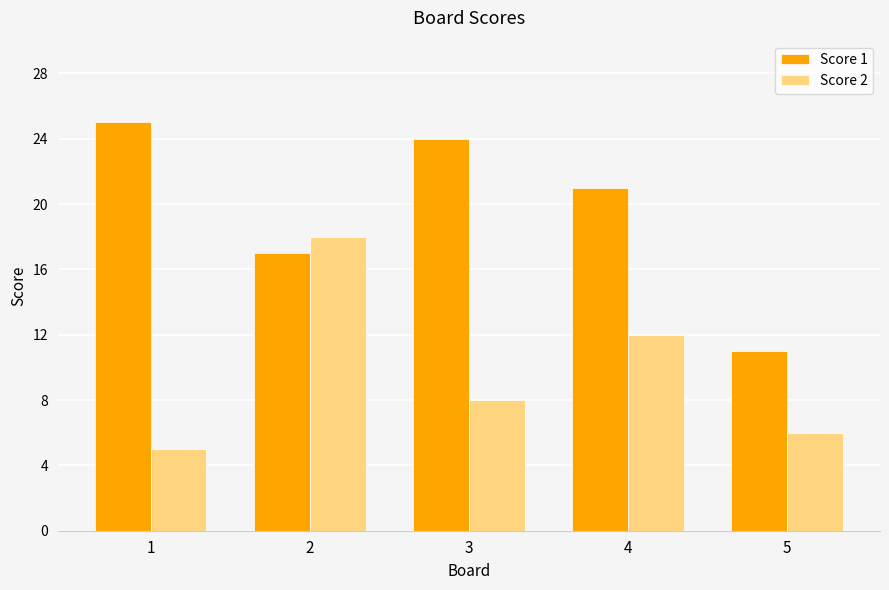

List the series in order of their overall mean, highest first.

Score 1, Score 2